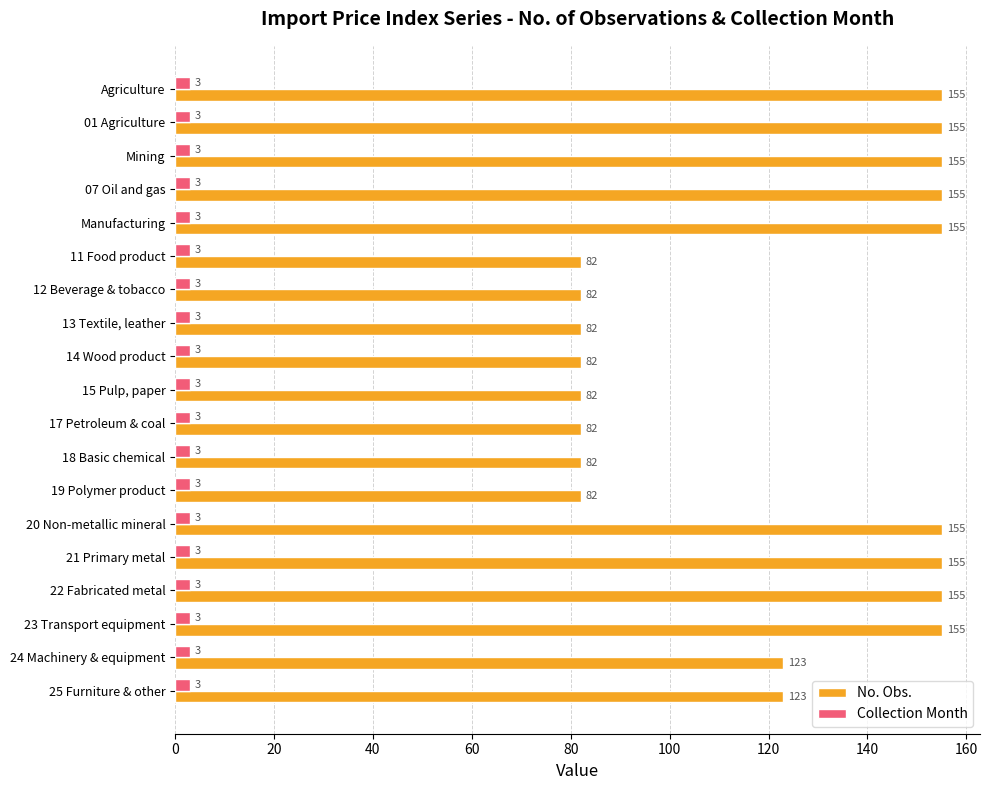

What are all the series names shown in the legend?

No. Obs., Collection Month